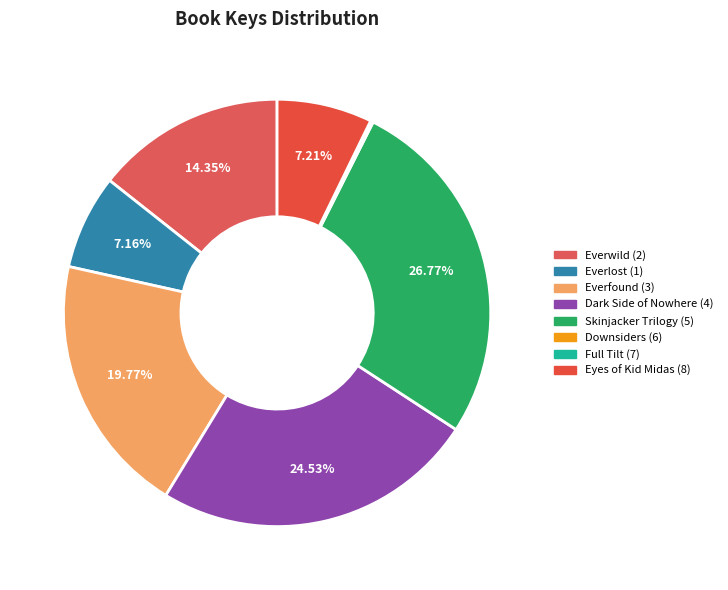

Which slice is the smallest?

Full Tilt (7)